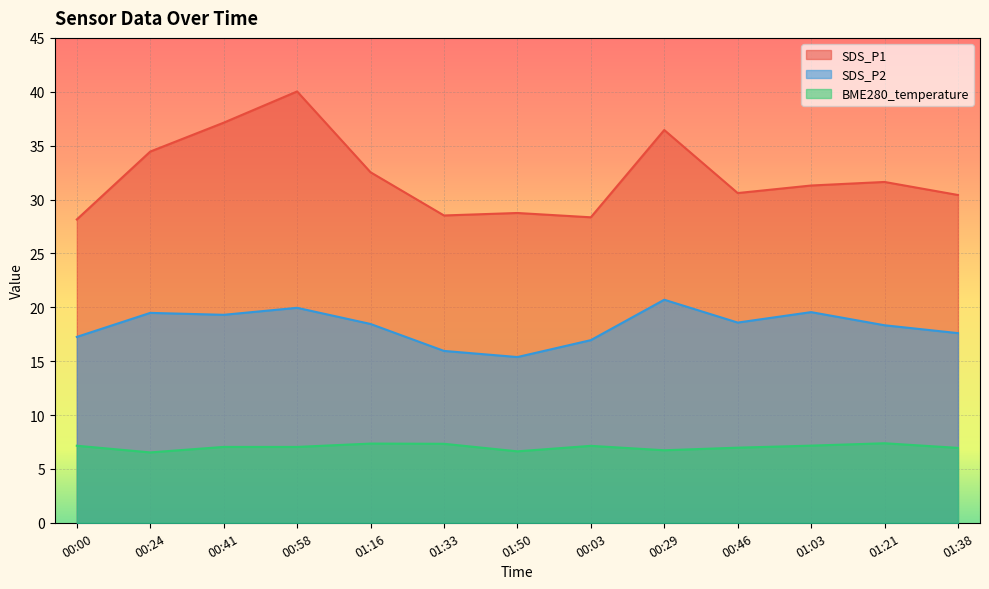

The value of BME280_temperature at 00:29 is 4.0. True or false?

False